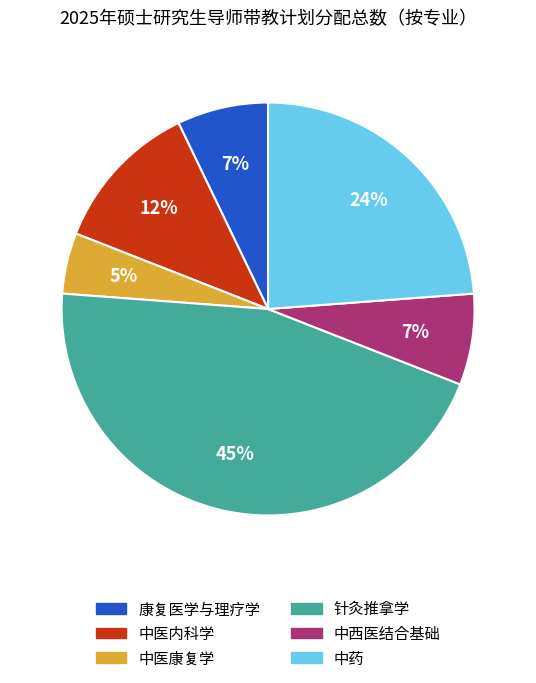

The 康复医学与理疗学 slice represents 1% of the pie. True or false?

False